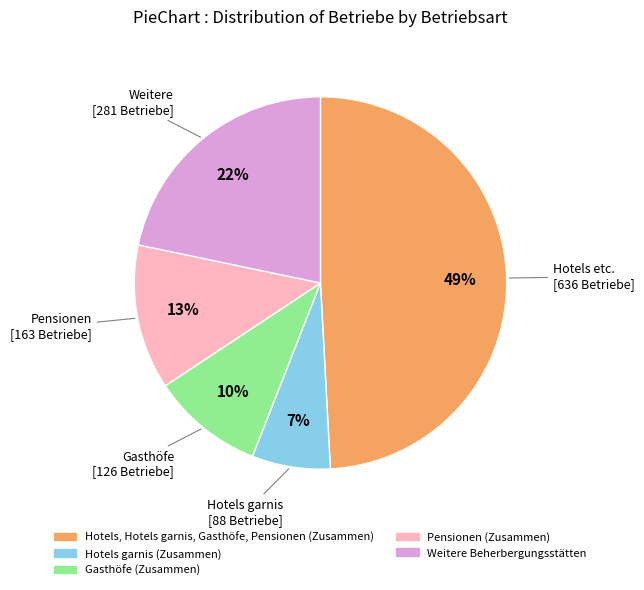

To the nearest percent, what is the combined percentage of Weitere Beherbergungsstätten and Hotels garnis (Zusammen)?

29%